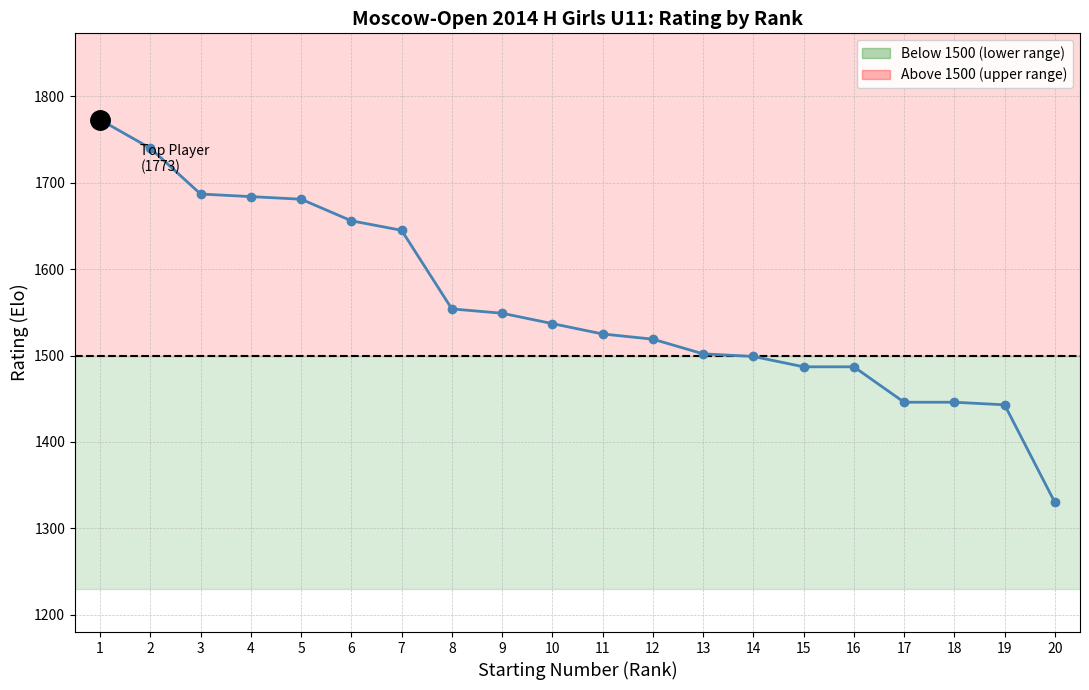

Reading left to right, what are all the values shown in this chart?

1=1773	2=1740	3=1687	4=1684	5=1681	6=1656	7=1645	8=1554	9=1549	10=1537	11=1525	12=1519	13=1502	14=1499	15=1487	16=1487	17=1446	18=1446	19=1443	20=1330